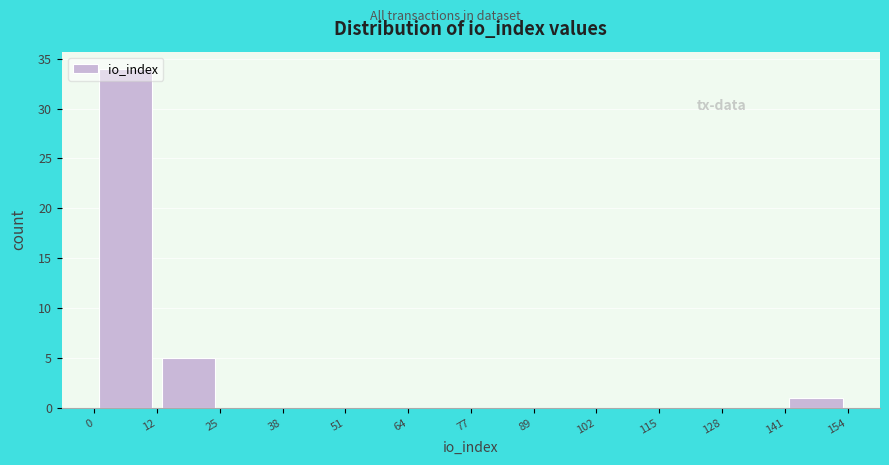

Over which range of the x-axis is the bar tallest?

0 to 12